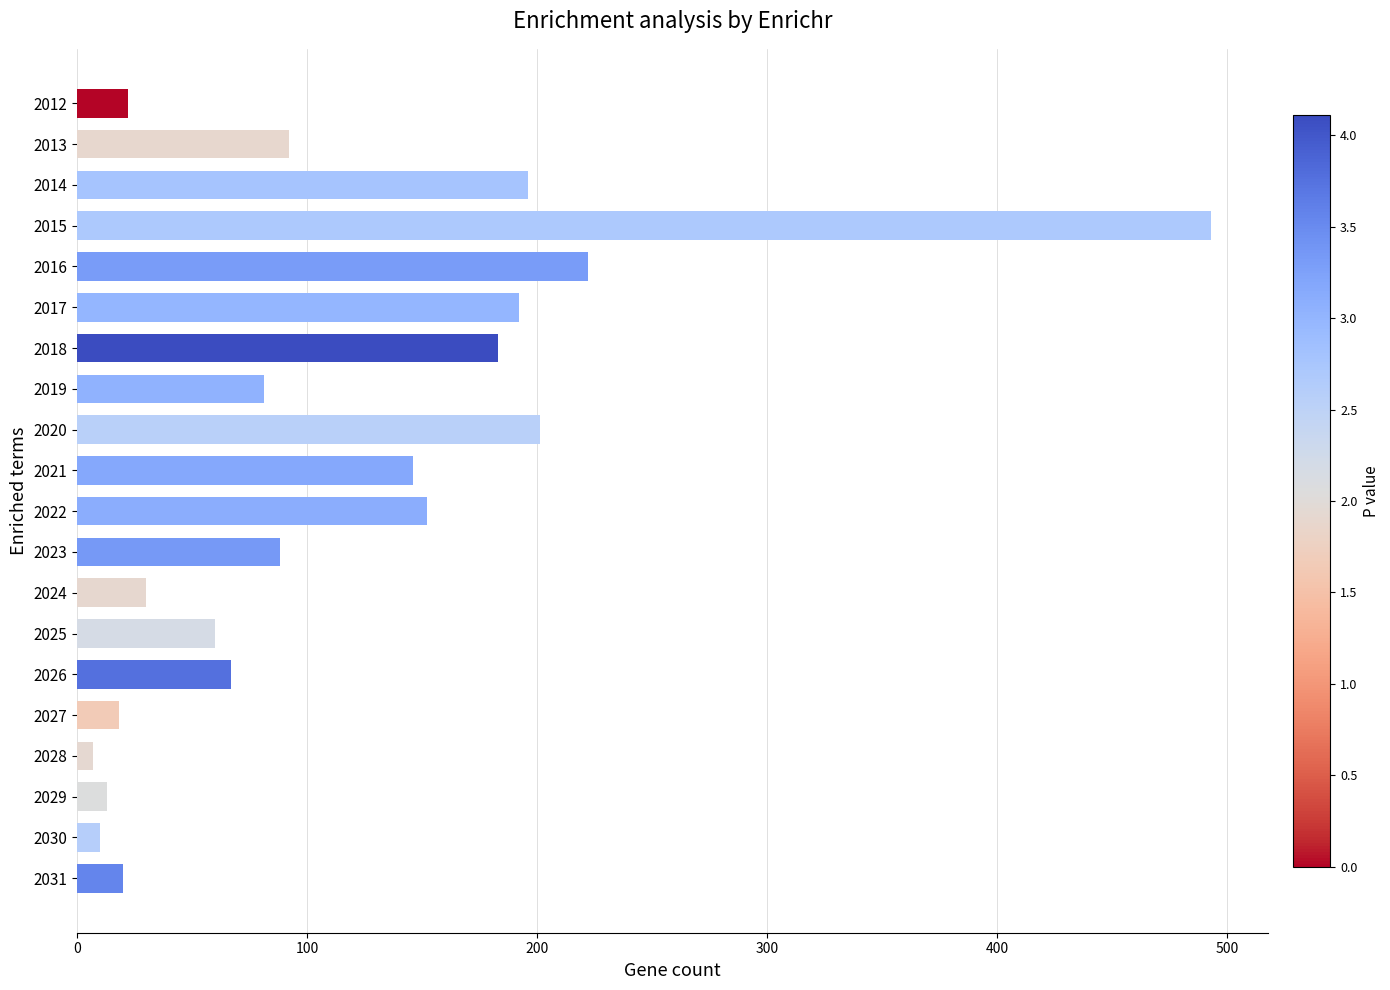

Which has a higher value, 2015 or 2022?

2015